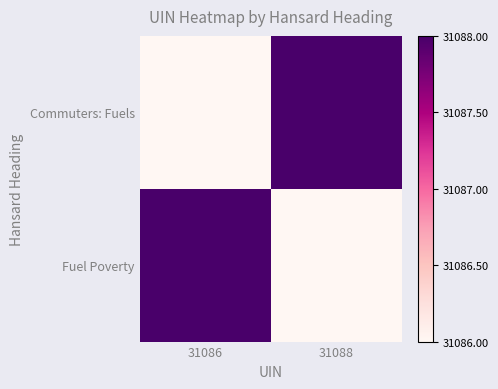

Which series has the largest range (max minus min)?

Commuters: Fuels